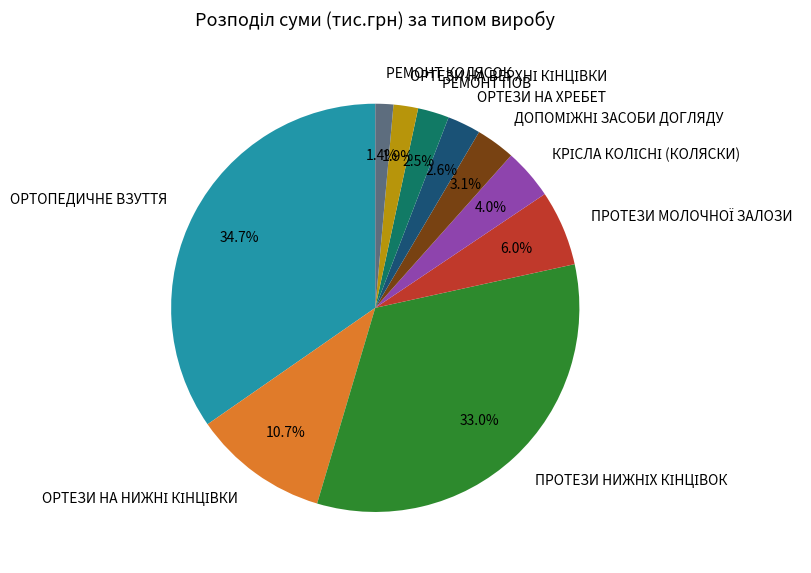

What portion of the pie excludes ОРТОПЕДИЧНЕ ВЗУТТЯ?

65.3%